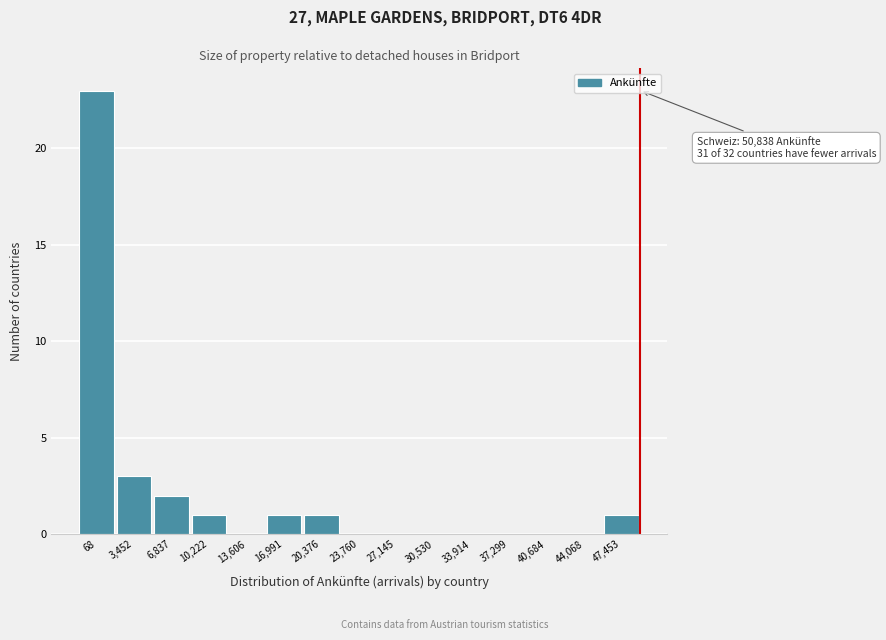

Reading left to right, transcribe all the data shown in this chart.

68=23	3,452=3	6,837=2	10,222=1	13,606=0	16,991=1	20,376=1	23,760=0	27,145=0	30,530=0	33,914=0	37,299=0	40,684=0	44,068=0	47,453=1